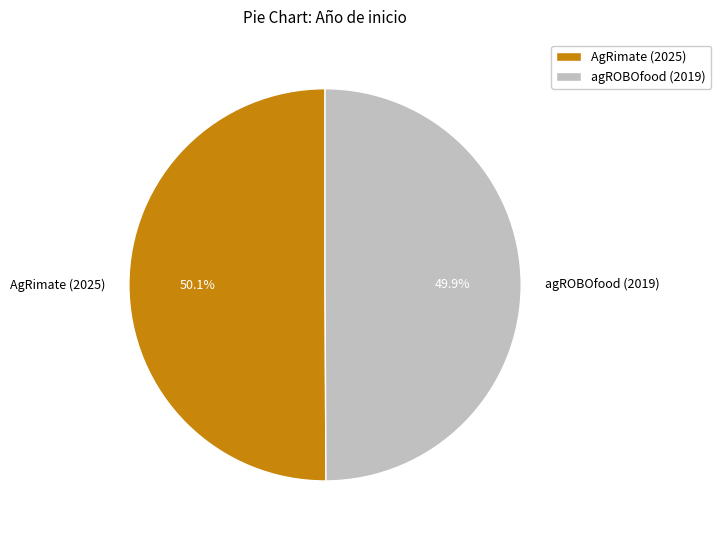

How many slices are in this pie chart?

2